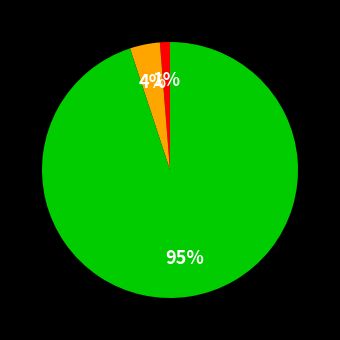

Does any single category account for the majority?

Yes